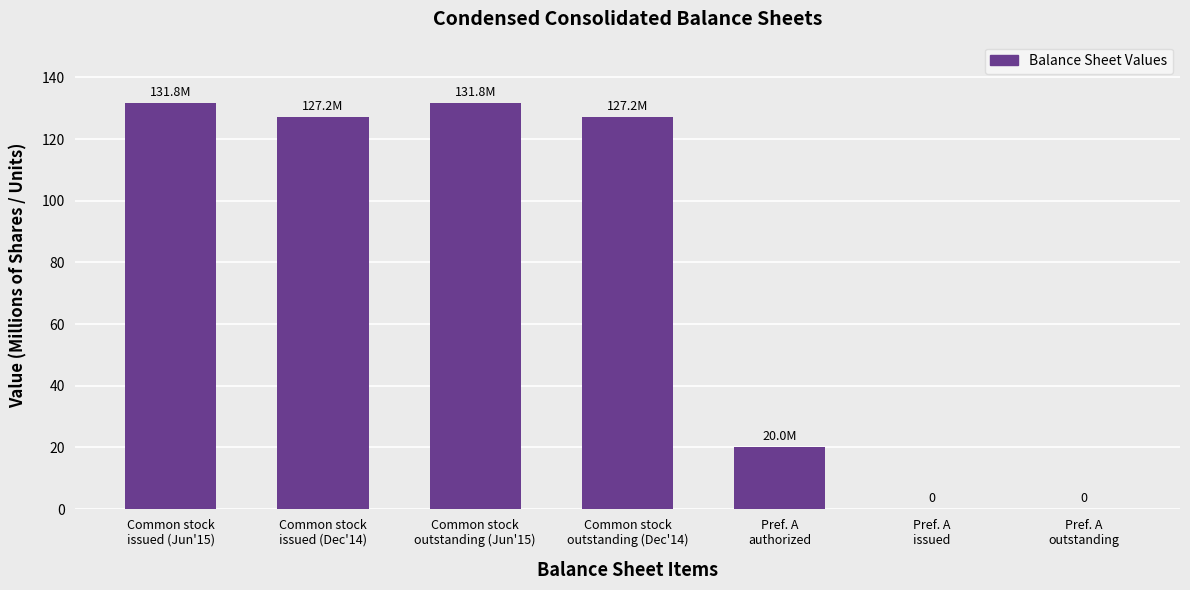

Which has a higher value, Pref. A
issued or Common stock
outstanding (Jun'15)?

Common stock
outstanding (Jun'15)